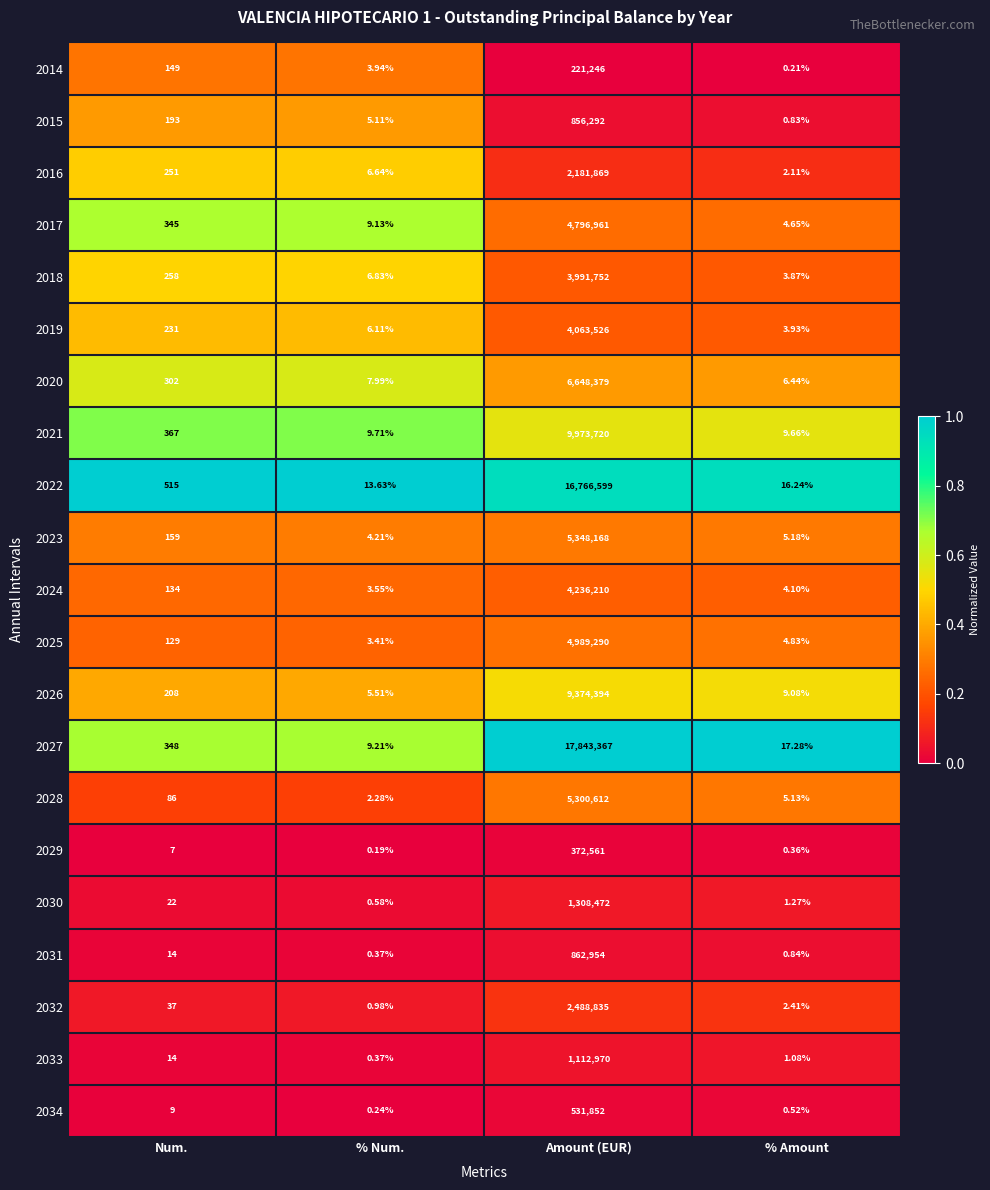

Which category has the lowest value in the 2025 series?

% Num.